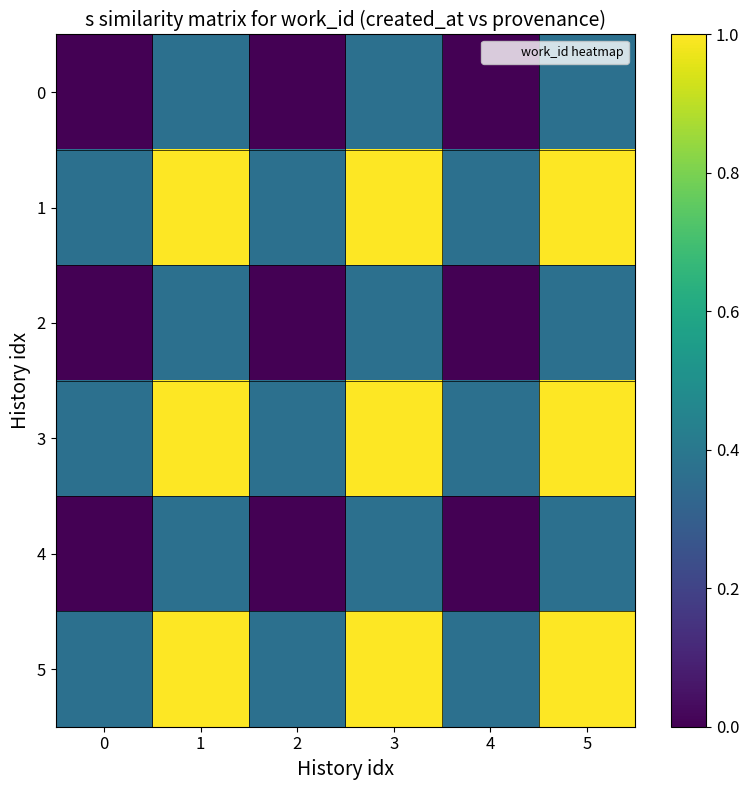

Rank the series by their maximum value, from lowest to highest.

0, 2, 4, 1, 3, 5